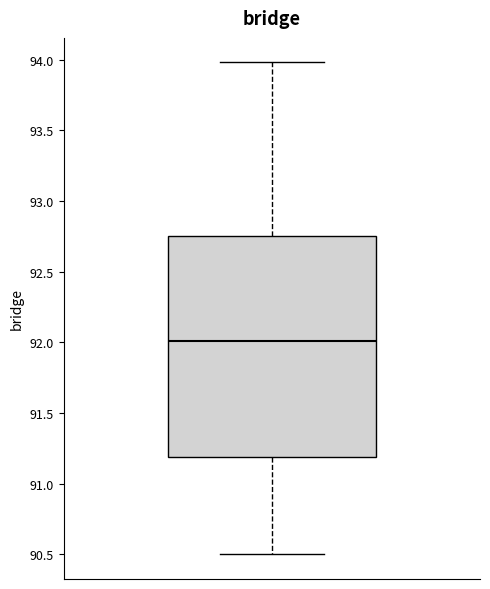

Transcribe this box plot: give where the median line is, the range the box spans, and where the two whiskers end, as read against the y-axis. The values are not printed on the chart, so give them approximately, as read against the axis.

median 92.00, box 91.20 to 92.75, whiskers 90.50 to 94.00